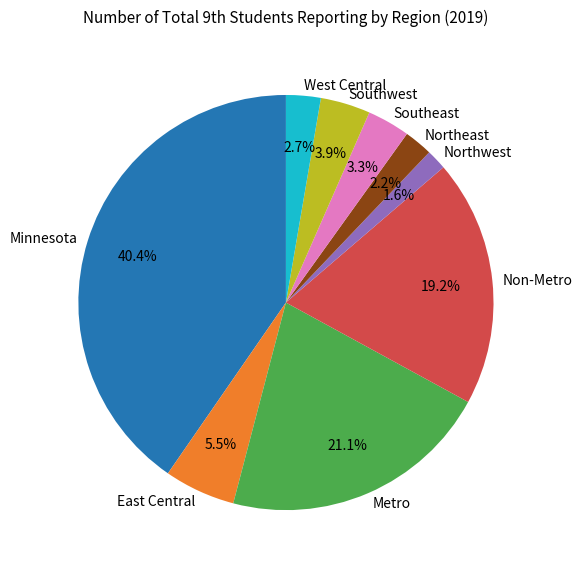

Count the number of slices in the pie.

9